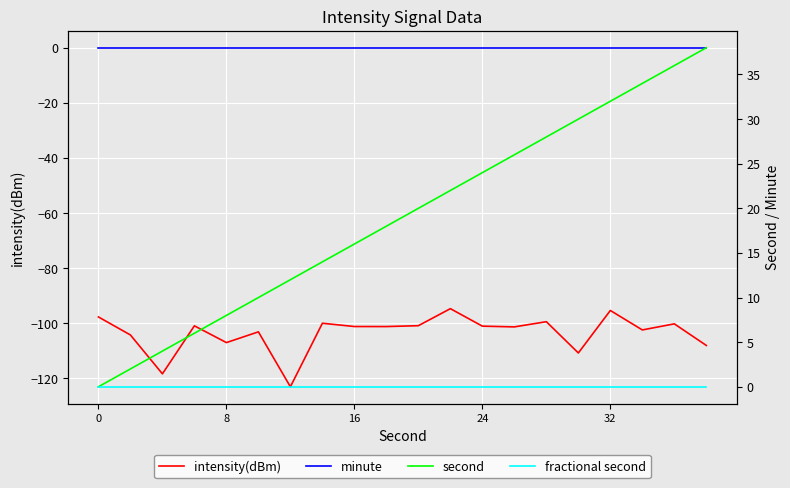

How many data points does each series have?

20